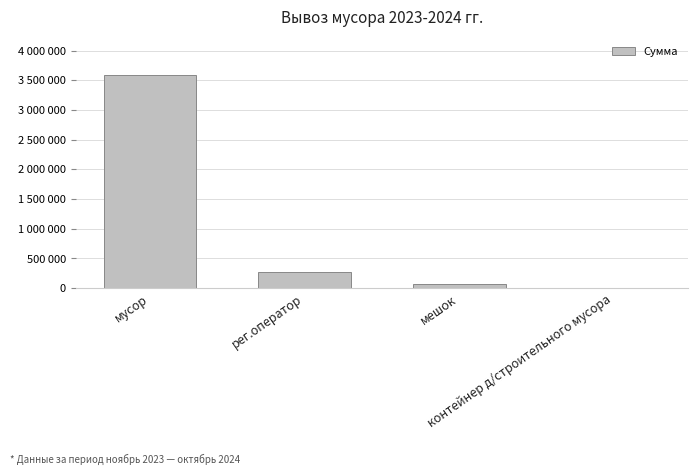

List the labels in order of value, largest first.

мусор, рег.оператор, мешок, контейнер д/строительного мусора